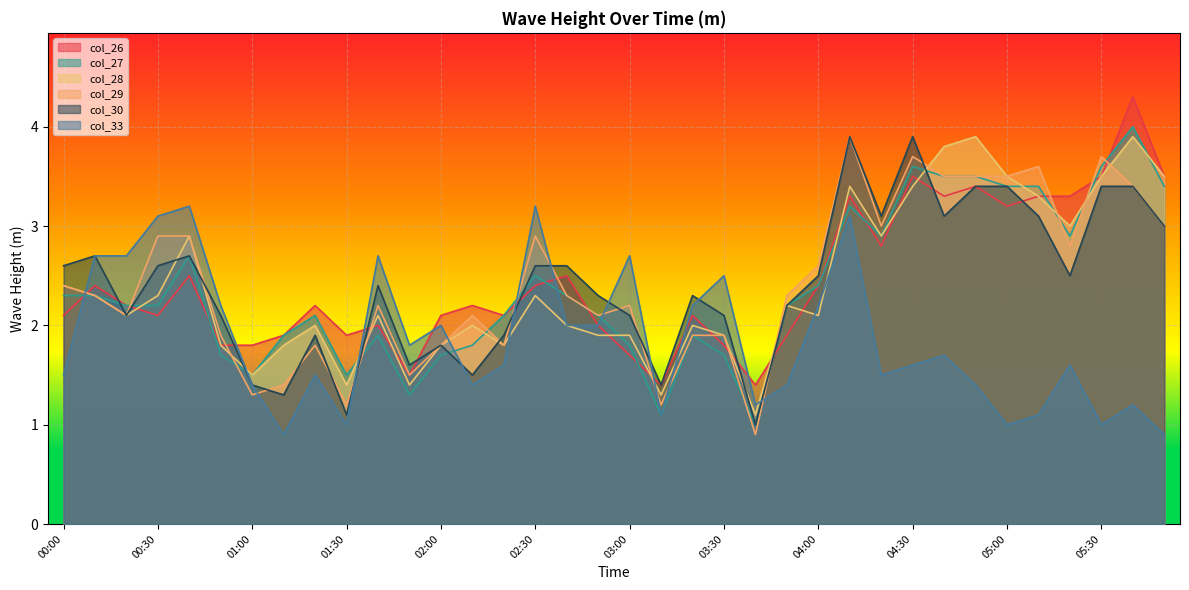

Which series ends up on top after the final intersection of col_27 and col_26?

col_26